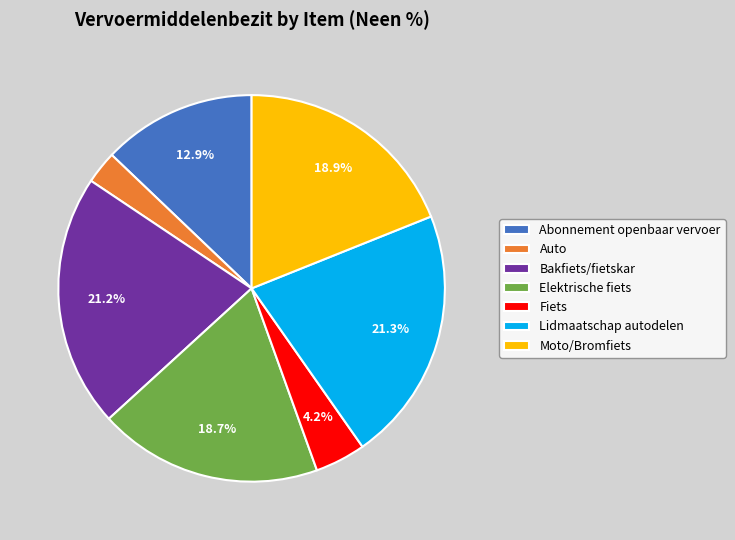

How much of the chart is everything except Moto/Bromfiets?

81.1%